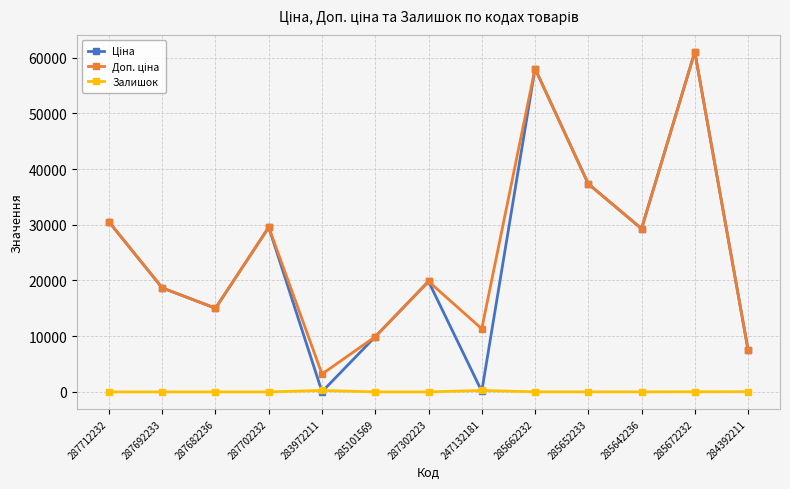

Which category has the highest value across all series?

285672232